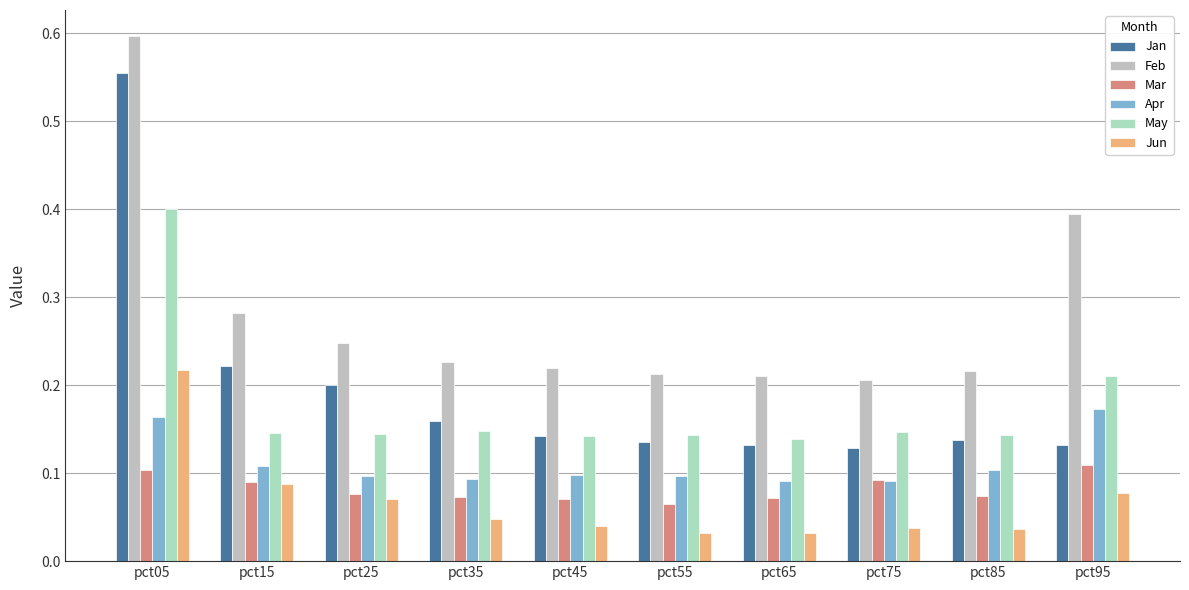

The Feb series shows 0.2 at pct25. True or false?

False